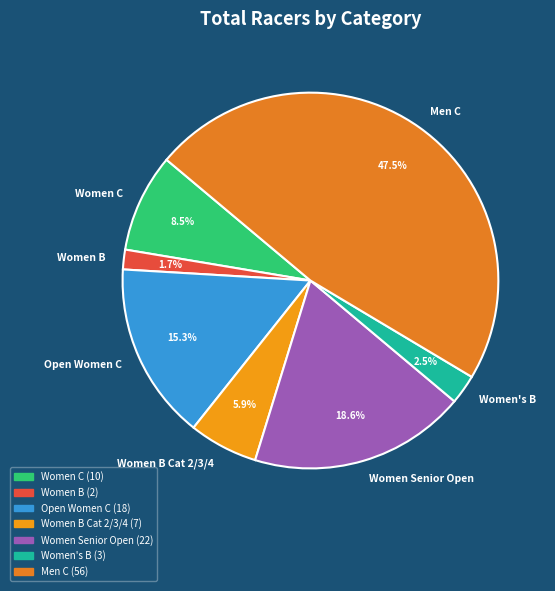

Rank the categories by value from lowest to highest.

Women B, Women's B, Women B Cat 2/3/4, Women C, Open Women C, Women Senior Open, Men C